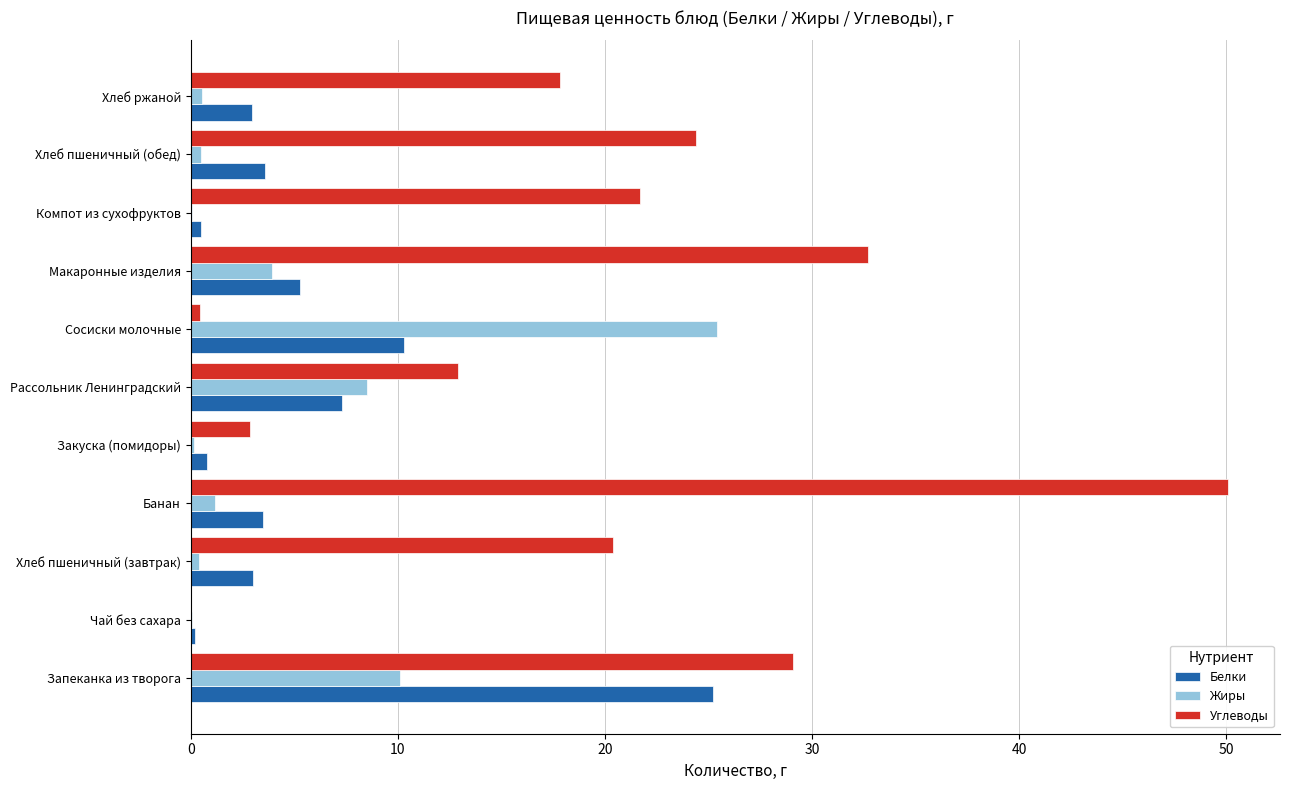

What is the average value of the Углеводы series?

19.3